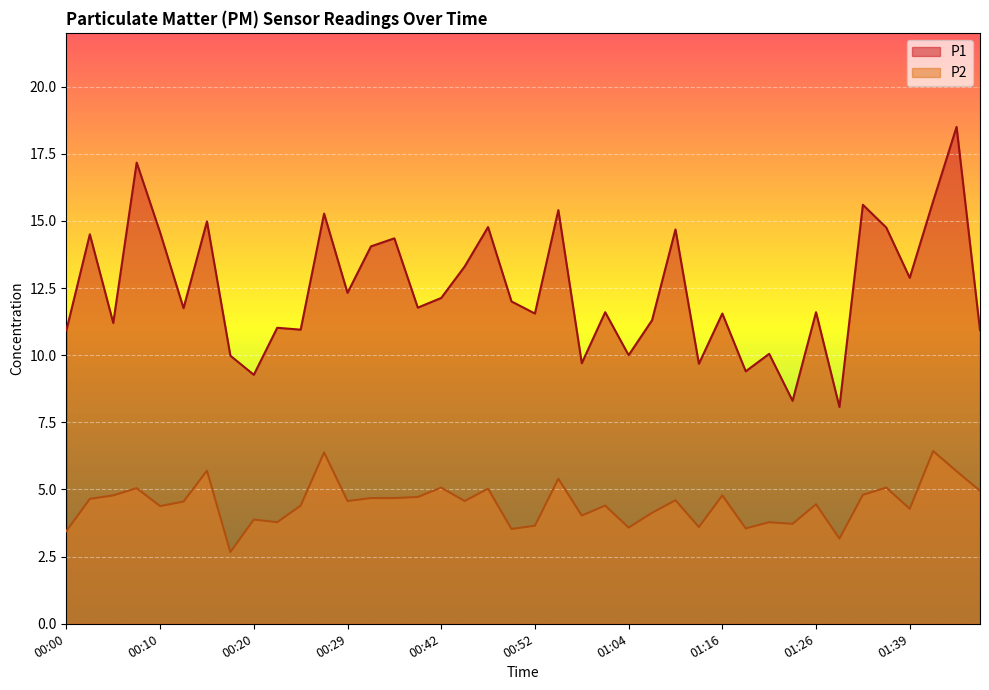

What position from the right is 01:46?

1